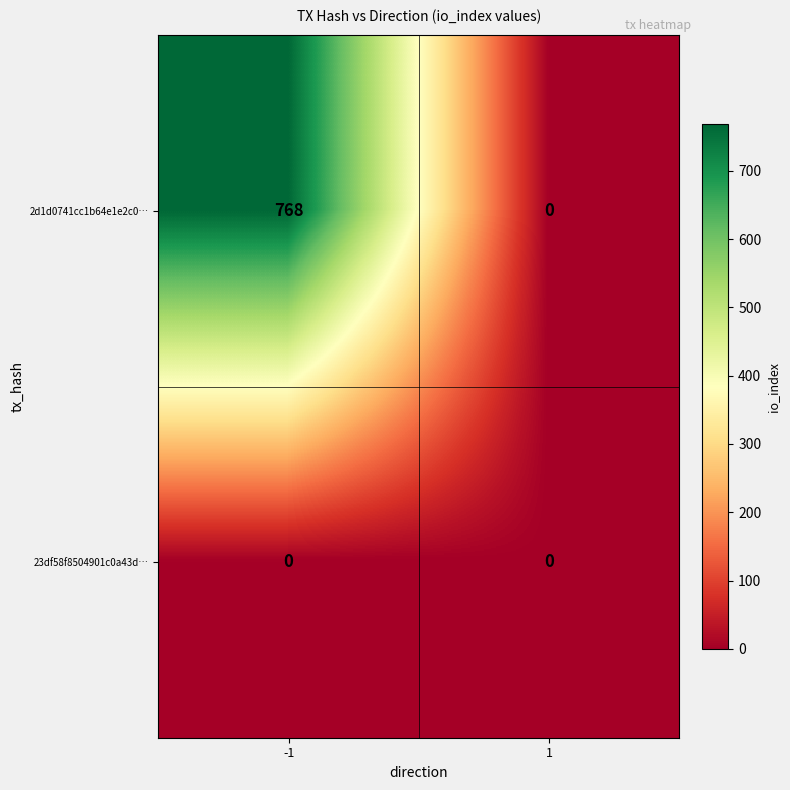

The 2d1d0741cc1b64e1e2c0… series shows 768 at -1. True or false?

True